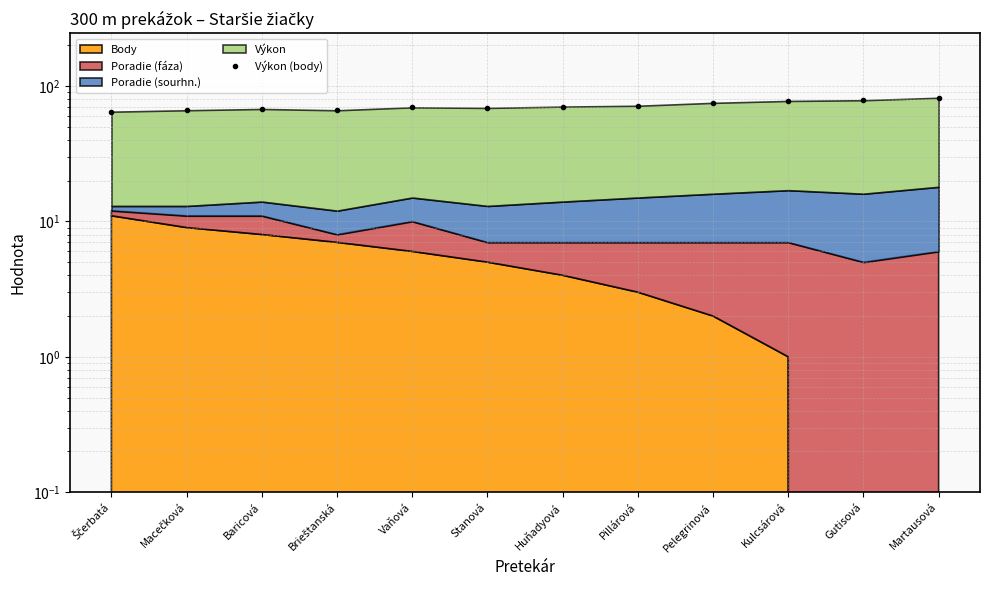

The chart shows a value of 118.0 at Kulcsárová. True or false?

False